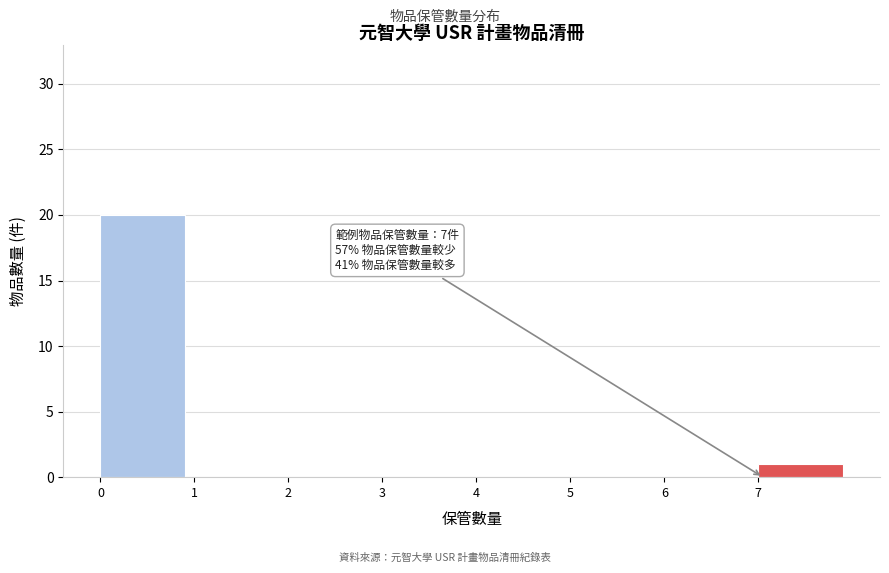

Over which range of the x-axis is the bar tallest?

0 to 1